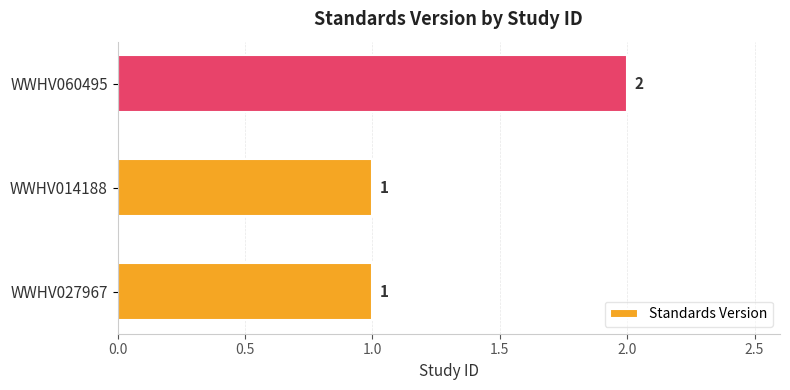

How many values are between 1 and 2?

3